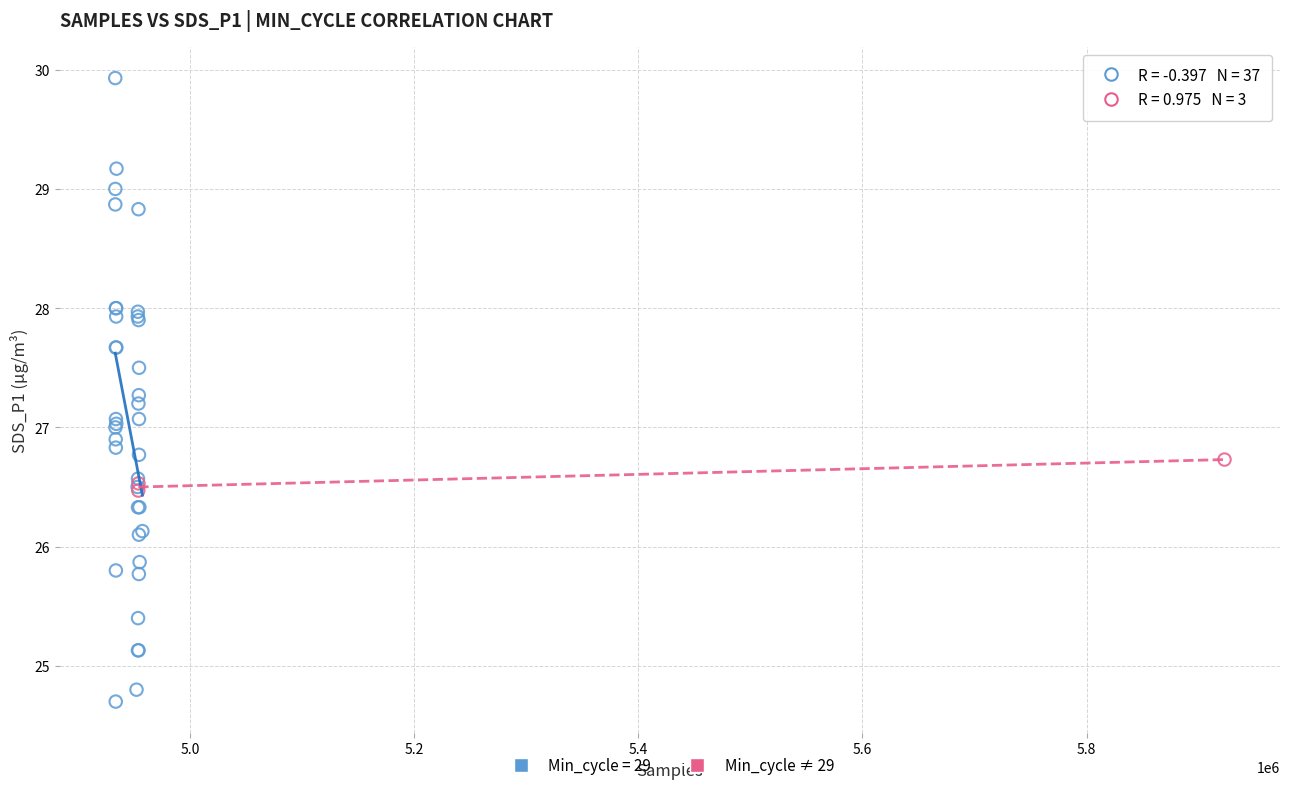

Which series contains the highest Y value?

Min_cycle = 29